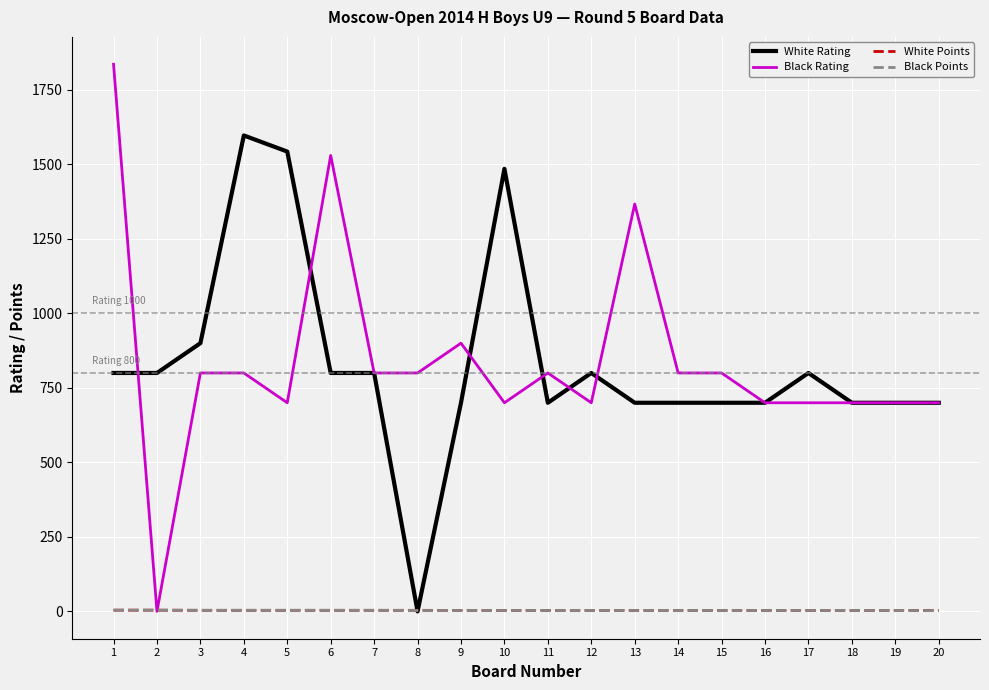

The White Rating series shows 700.0 at 9. True or false?

True